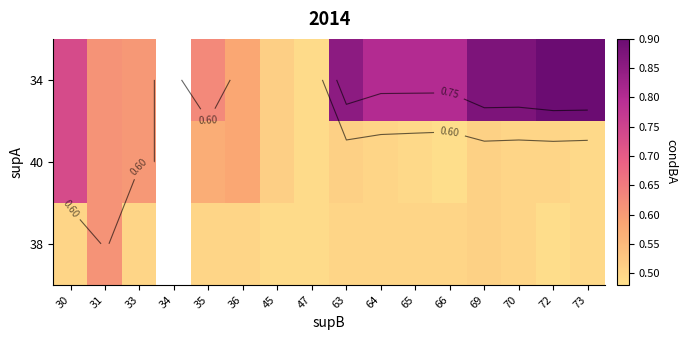

What is the difference between the 34 values at 66 and 70?

0.1